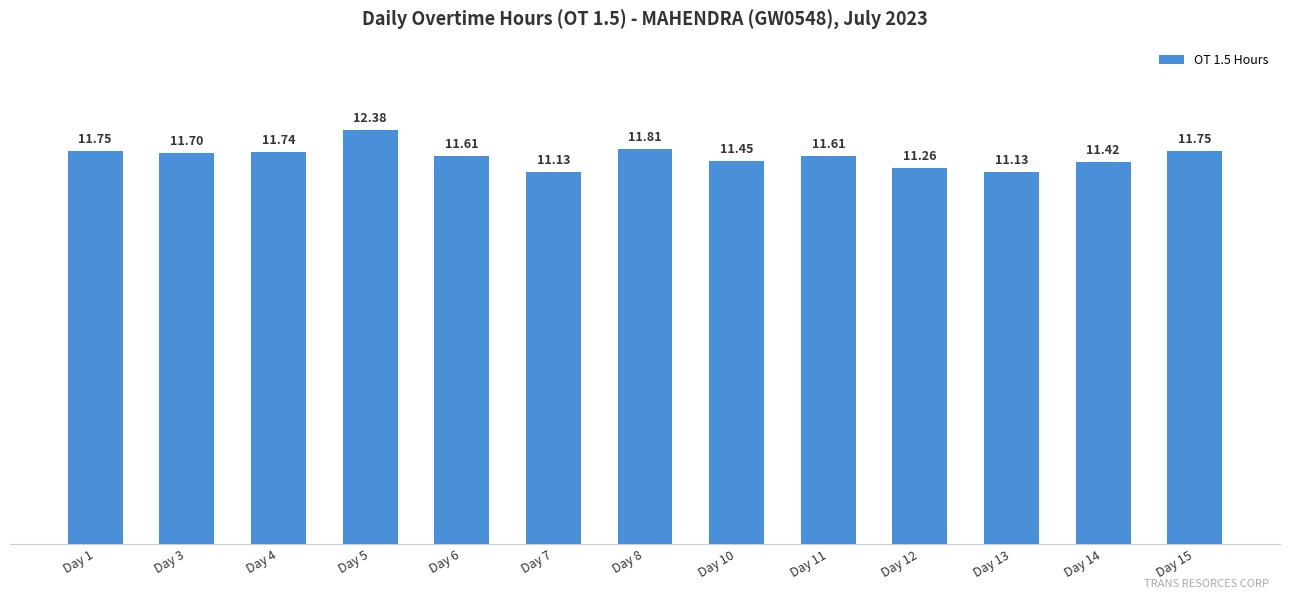

What is the difference between the second highest and minimum values?

0.7